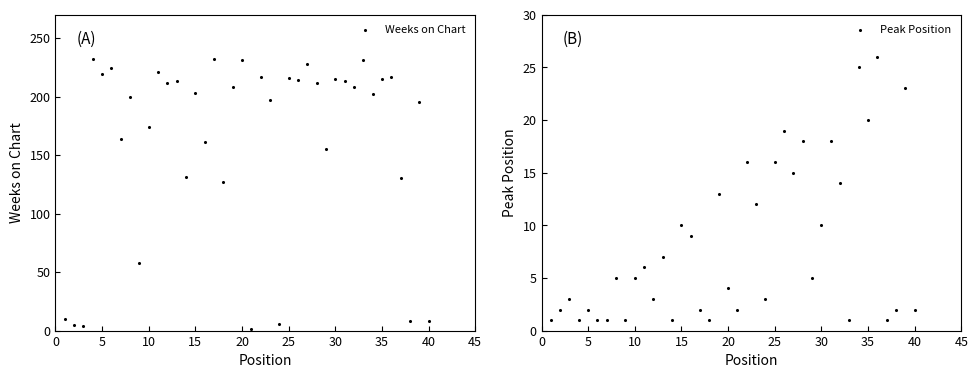

What are all the series names shown in the legend?

Weeks on Chart, Peak Position